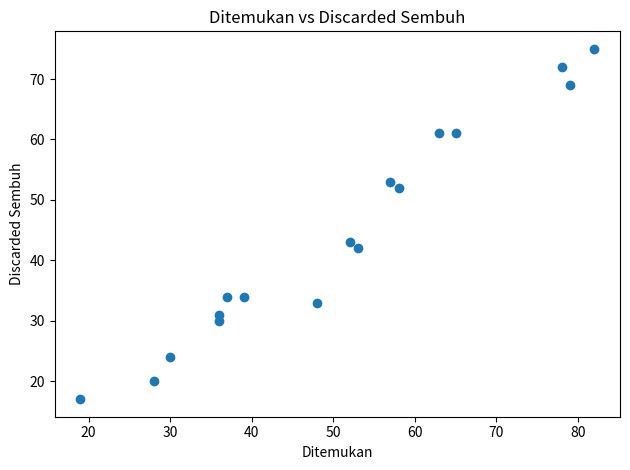

What Y value in the scatter plot is closest to 46?

43